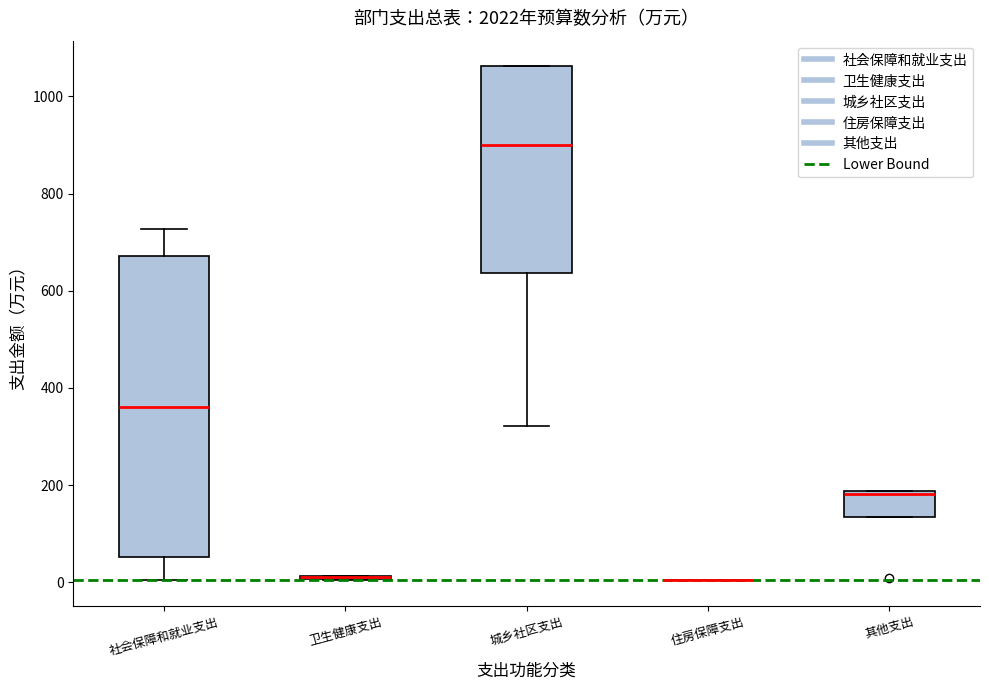

Comparing the boxes themselves (not the whiskers), which one is the tallest?

社会保障和就业支出